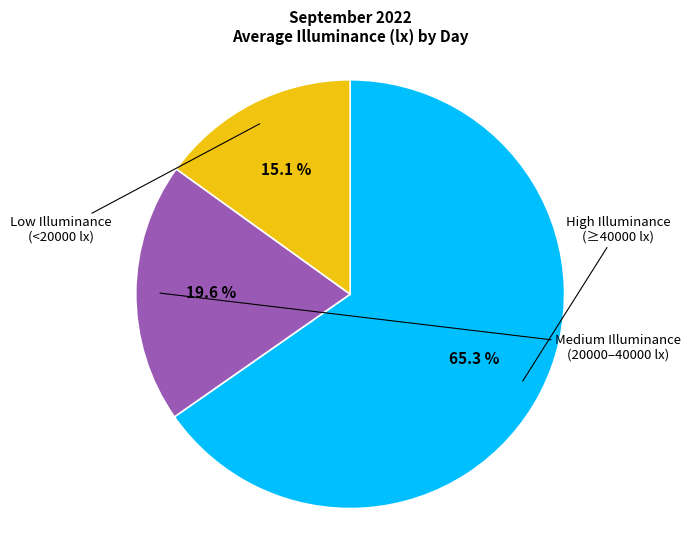

Is there a majority slice in this chart?

Yes